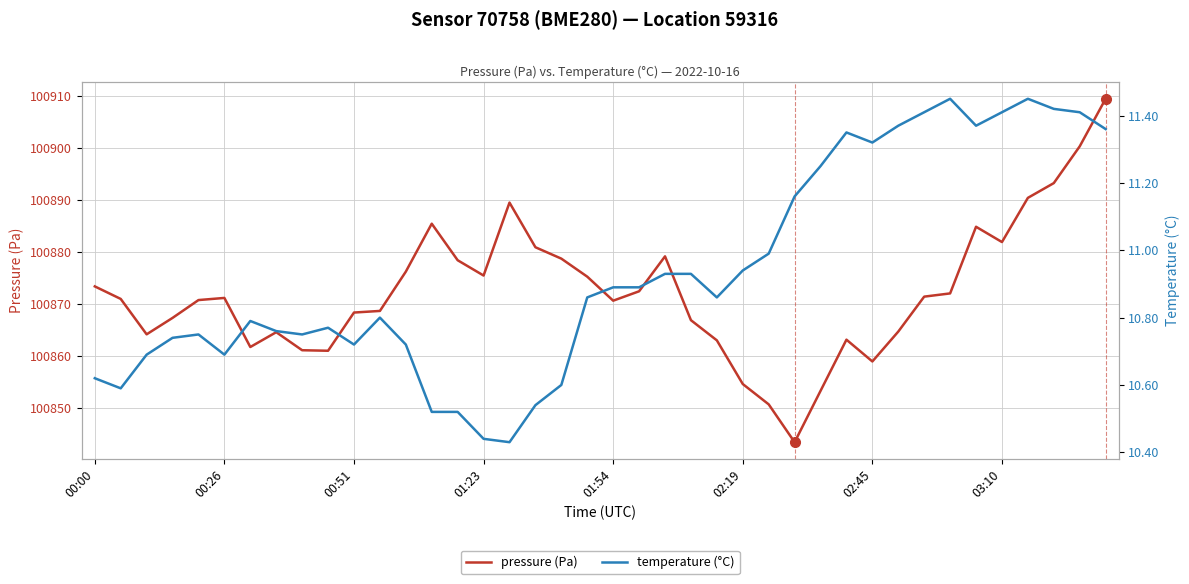

Which category has the lowest value in the temperature (°C) series?

16